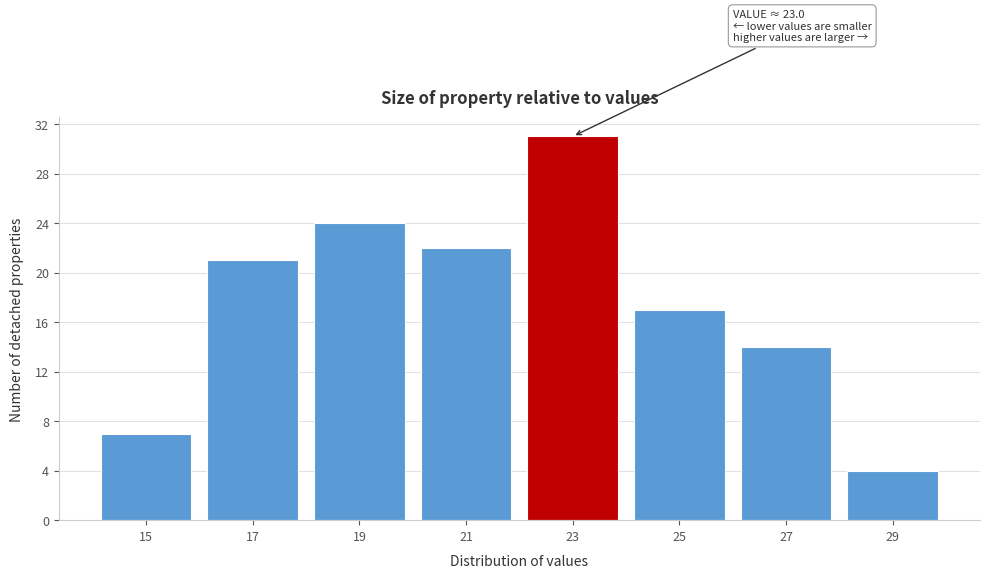

Reading left to right, extract all data points from this chart.

7	21	24	22	31	17	14	4